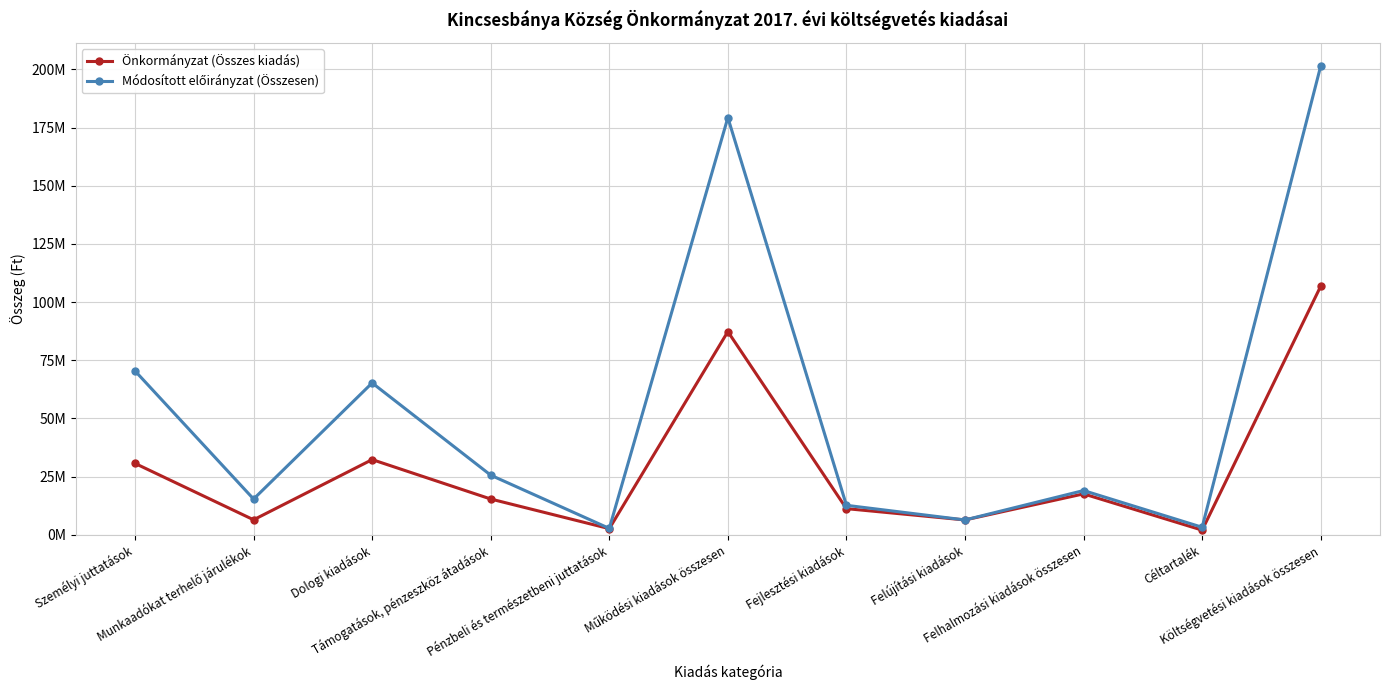

Reading left to right, extract all data points from this chart.

Önkormányzat (Összes kiadás): Személyi juttatások=30658348	Munkaadókat terhelő járulékok=6415544	Dologi kiadások=32292182	Támogatások, pénzeszköz átadások=15346390	Pénzbeli és természetbeni juttatások=2604000	Működési kiadások összesen=87316464	Fejlesztési kiadások=11207000	Felújítási kiadások=6350533	Felhalmozási kiadások összesen=17557533	Céltartalék=1968462	Költségvetési kiadások összesen=106842459
Módosított előirányzat (Összesen): Személyi juttatások=70416243	Munkaadókat terhelő járulékok=15341191	Dologi kiadások=65248604	Támogatások, pénzeszköz átadások=25593449	Pénzbeli és természetbeni juttatások=2705618	Működési kiadások összesen=179305105	Fejlesztési kiadások=12640655	Felújítási kiadások=6350533	Felhalmozási kiadások összesen=18991188	Céltartalék=3204799	Költségvetési kiadások összesen=201501092